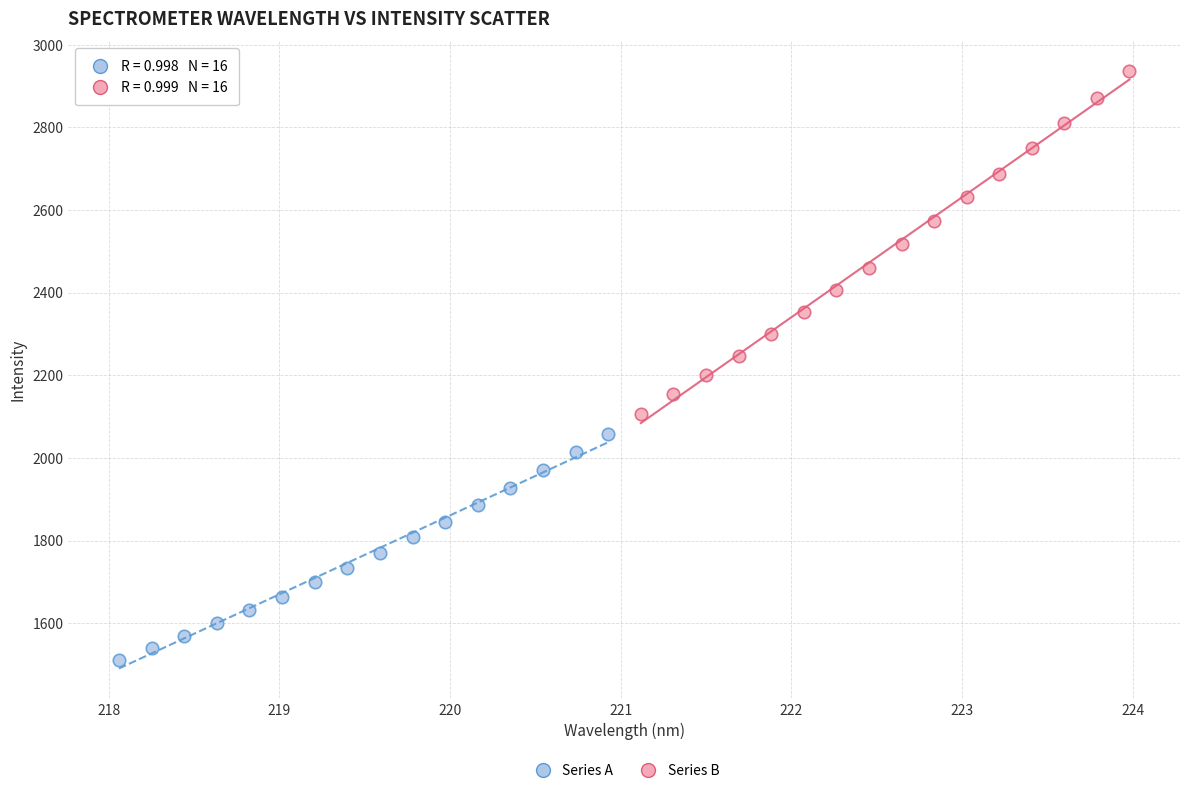

Which series has the largest Y range (max minus min)?

Series B